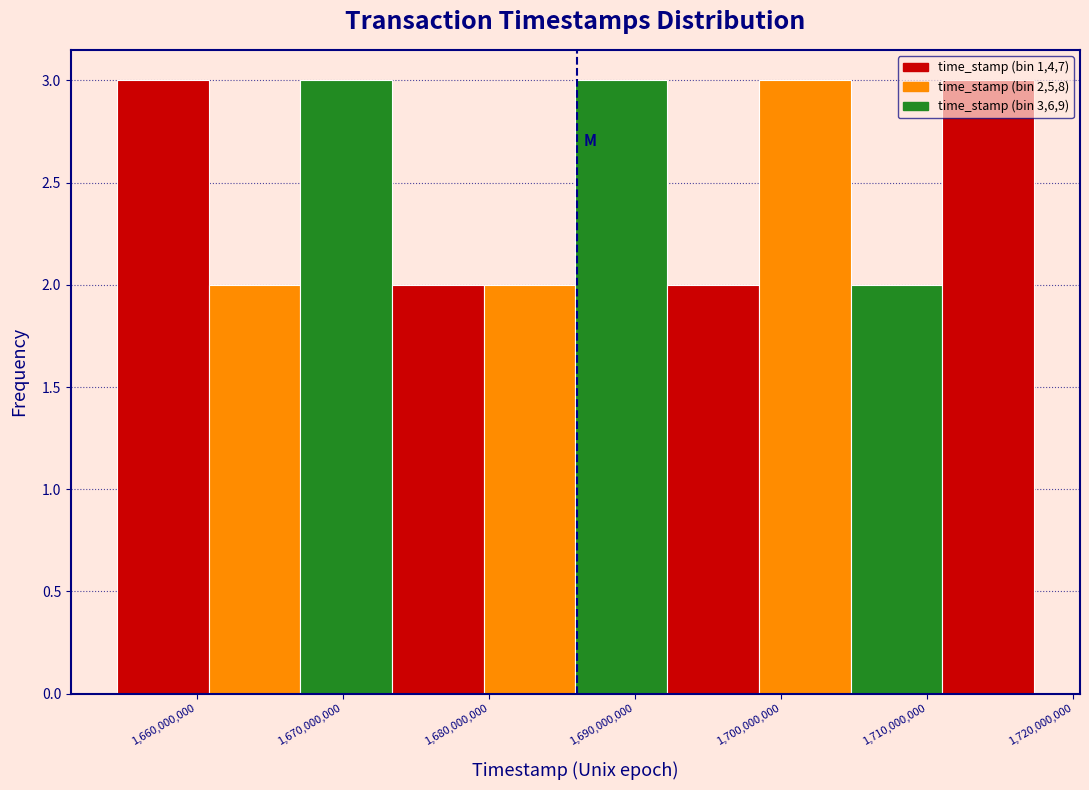

Reading left to right, list every bar in this chart as the range it spans on the x-axis followed by its height. Neither the bar edges nor the heights are printed on the chart, so give them approximately, as read against the axes.

1655000000 to 1661000000: 3
1661000000 to 1667000000: 2
1667000000 to 1673000000: 3
1673000000 to 1680000000: 2
1680000000 to 1686000000: 2
1686000000 to 1692000000: 3
1692000000 to 1698000000: 2
1698000000 to 1705000000: 3
1705000000 to 1711000000: 2
1711000000 to 1717000000: 3